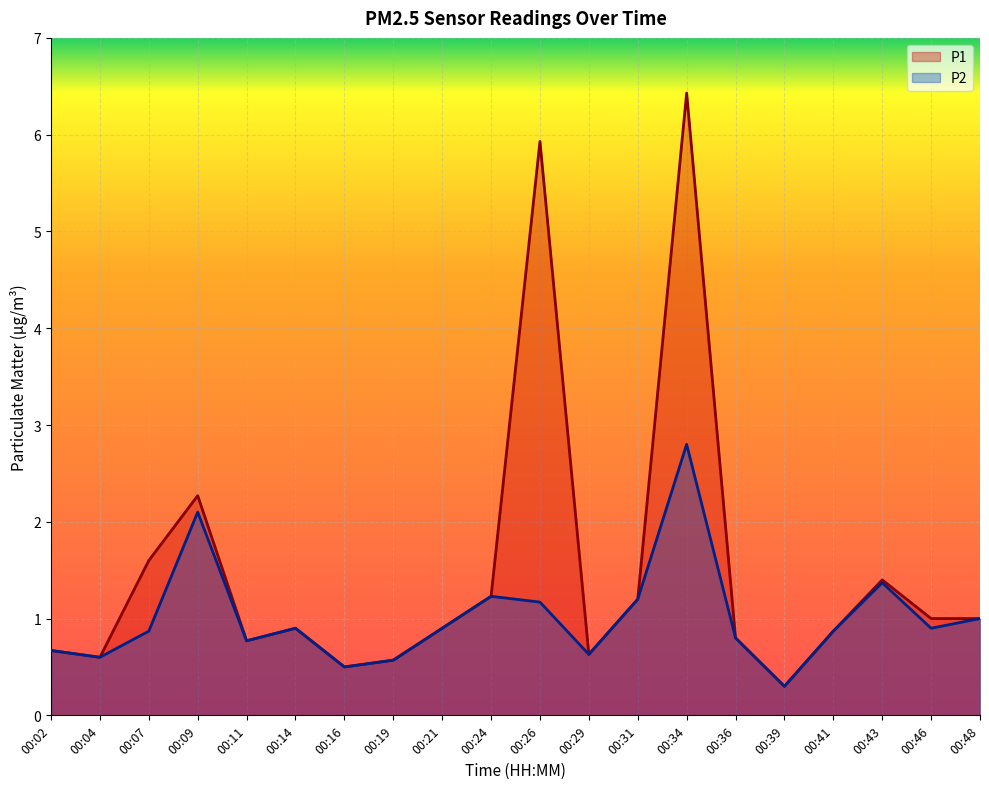

The P2 series shows 0.8 at 00:11. True or false?

True